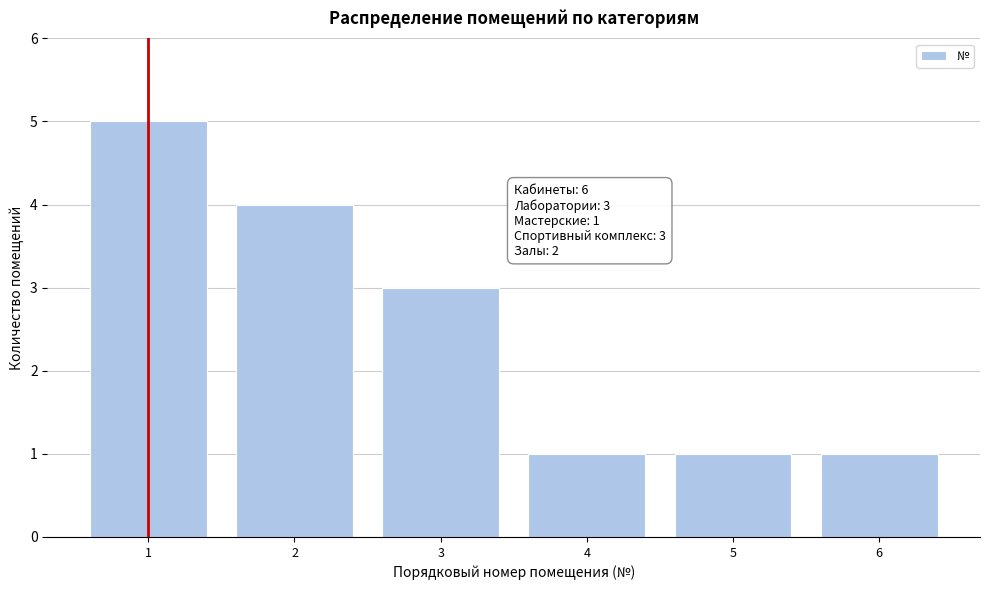

Reading left to right, transcribe all the data shown in this chart.

5	4	3	1	1	1